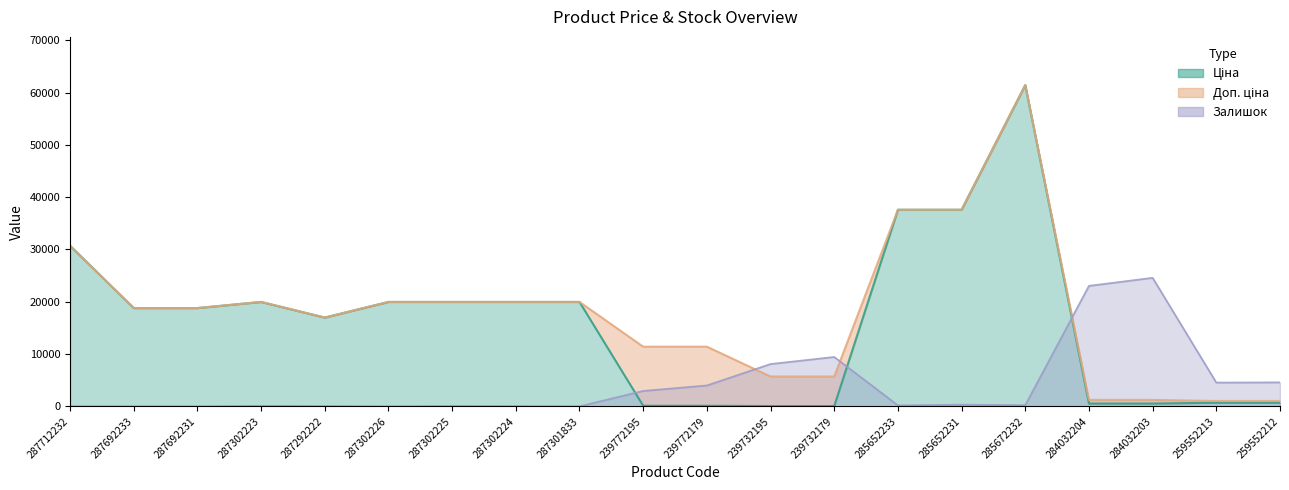

What is the total value across all series at 287712232?

61434.3